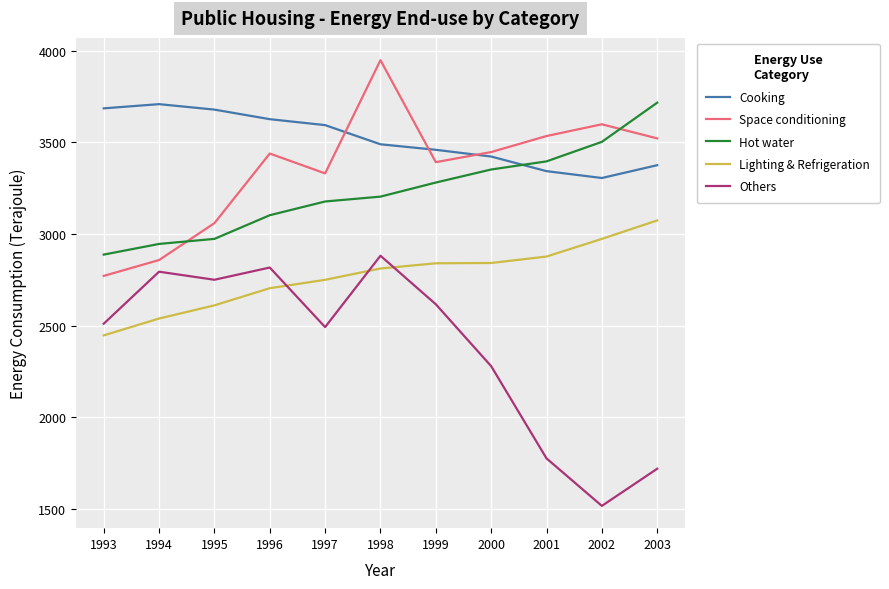

At 1997, list the series in order from largest to smallest.

Cooking, Space conditioning, Hot water, Lighting & Refrigeration, Others